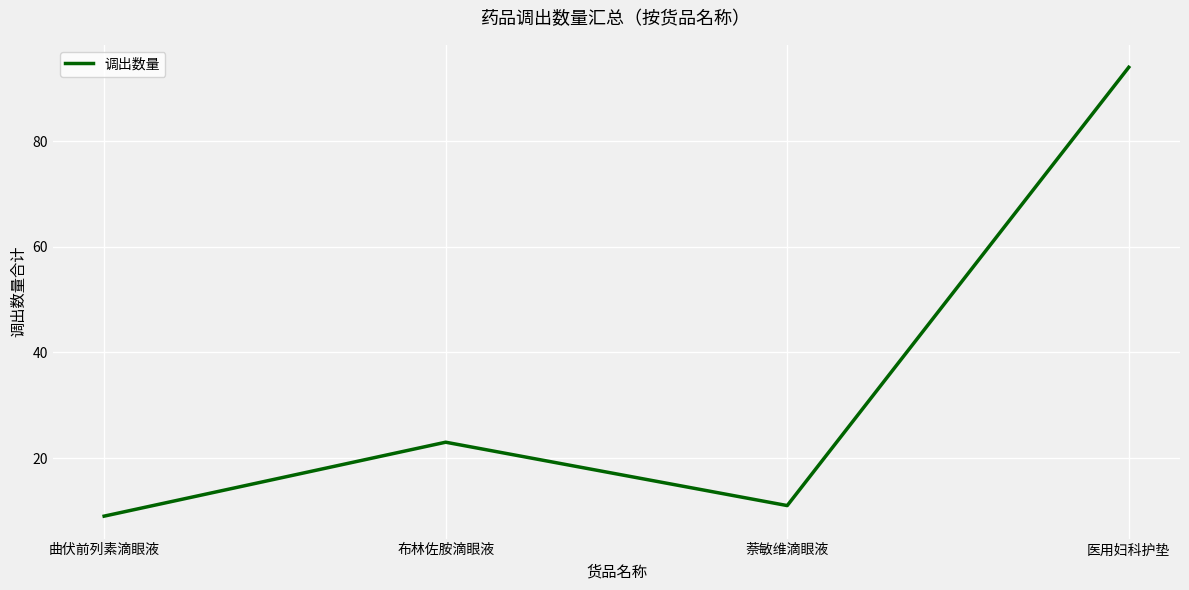

How many interior local peaks (higher than both neighbors) does the data have?

1